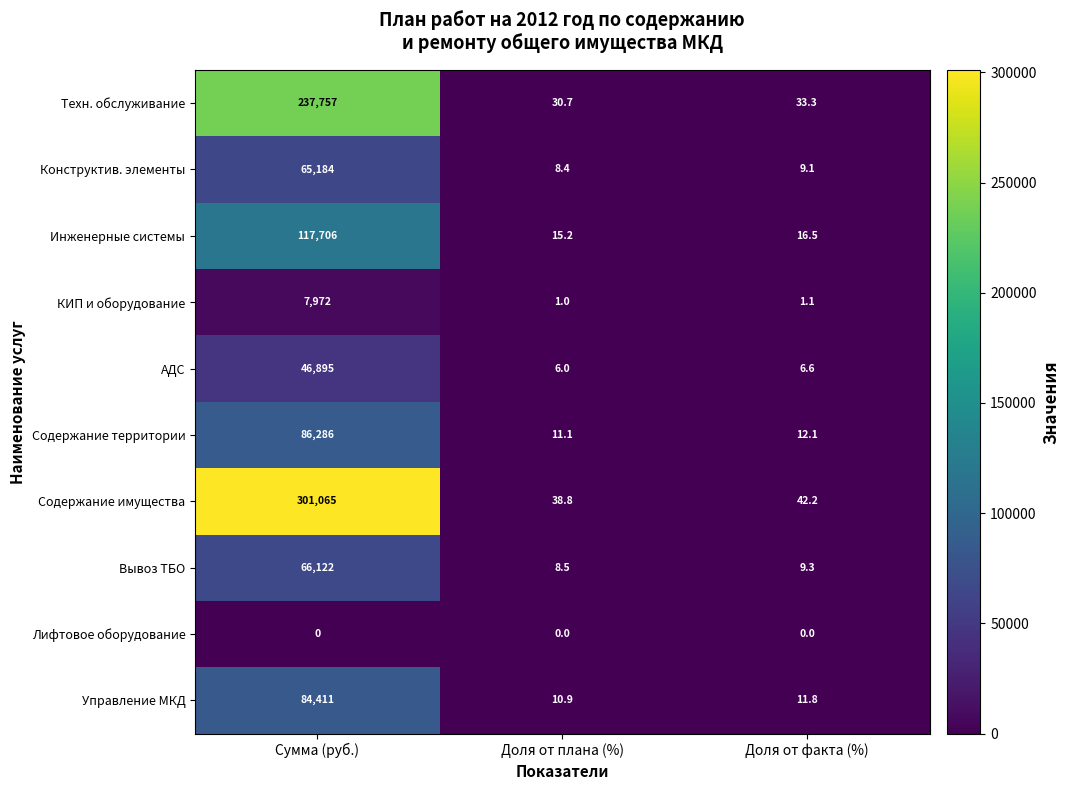

What is the sum of the Содержание имущества values at Доля от плана (%) and Доля от факта (%)?

81.0